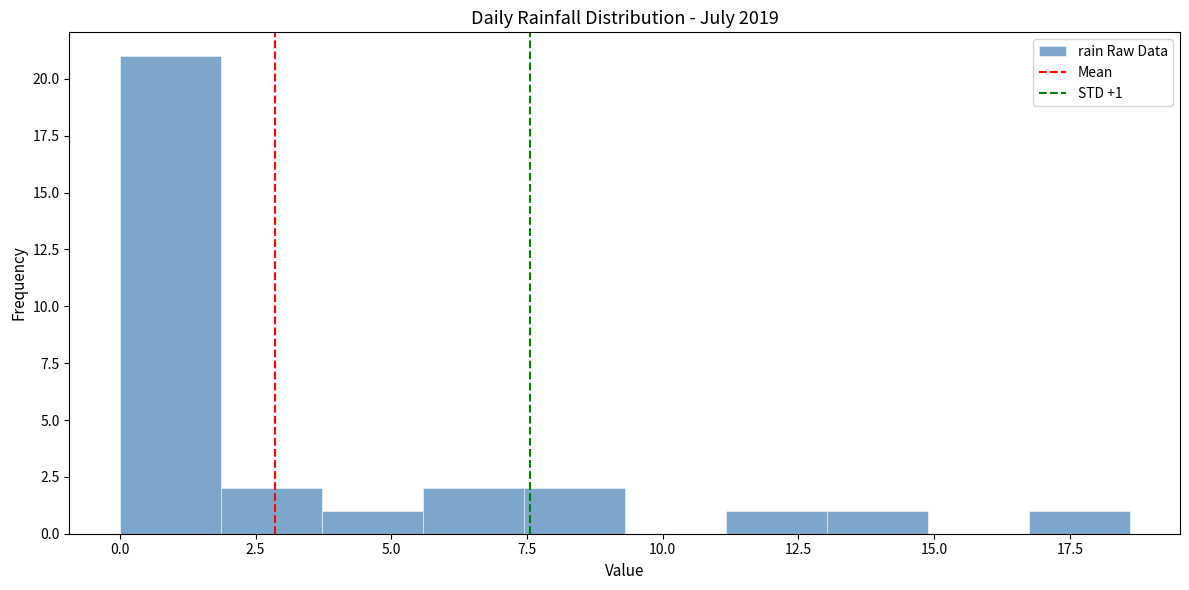

Around what value on the x-axis is the tallest bar? Give the approximate position of its centre, as read against the axis.

1.0